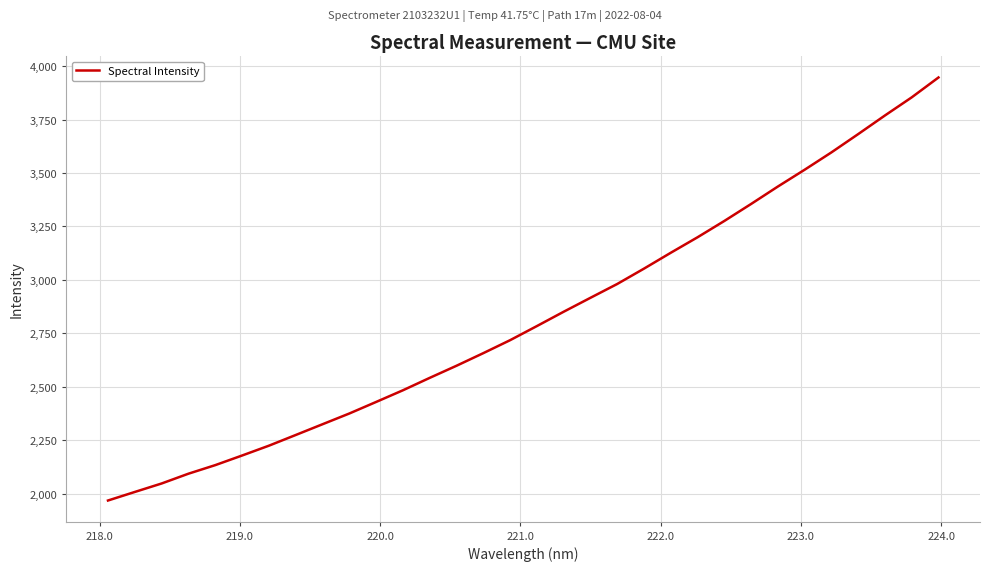

What is the smallest value displayed?

1968.3